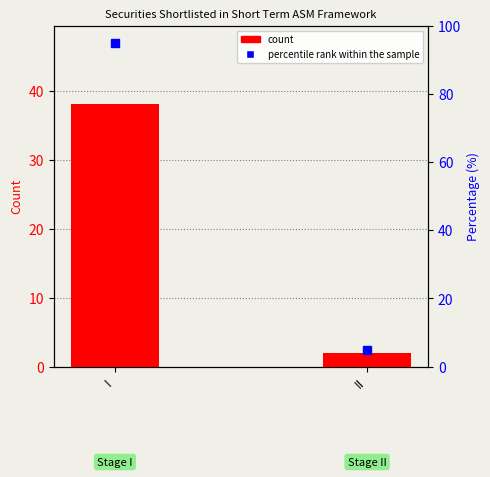

Read the value at I, to the nearest 5.

40